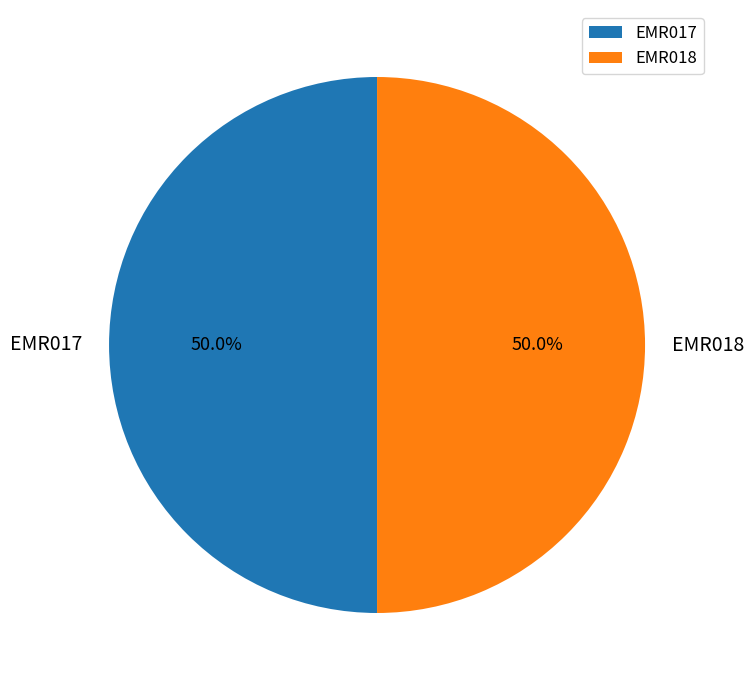

What is the ratio of the value at EMR018 to the value at EMR017?

1.0